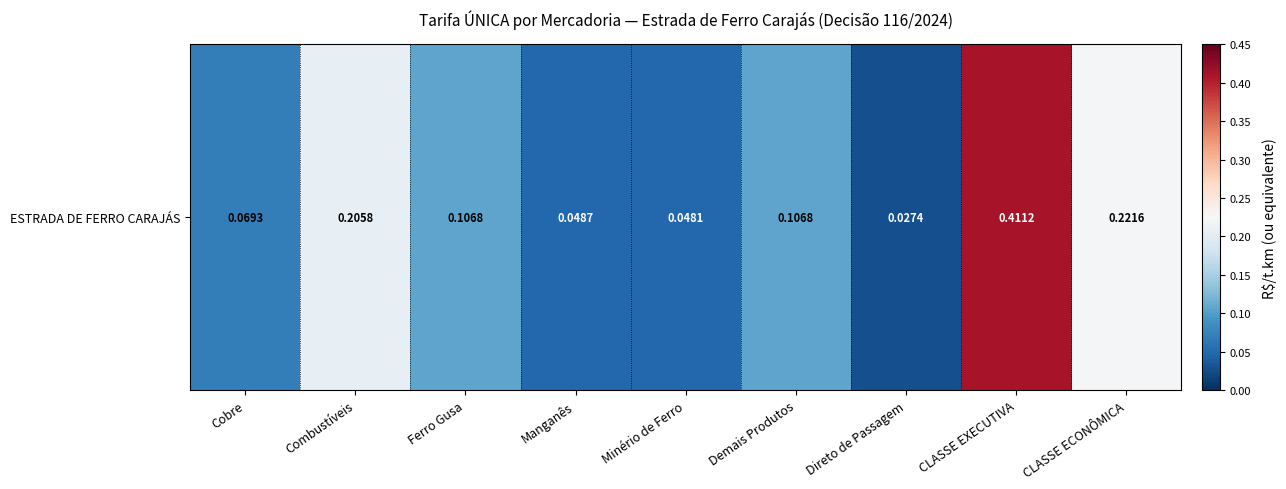

List the labels in order of value, largest first.

CLASSE EXECUTIVA, CLASSE ECONÔMICA, Combustíveis, Ferro Gusa, Demais Produtos, Cobre, Manganês, Minério de Ferro, Direto de Passagem